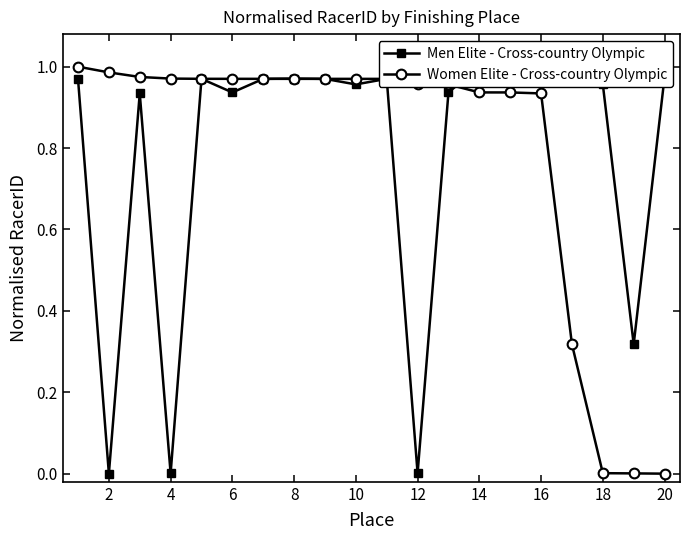

The value of Women Elite - Cross-country Olympic at 20 is -0.3. True or false?

False